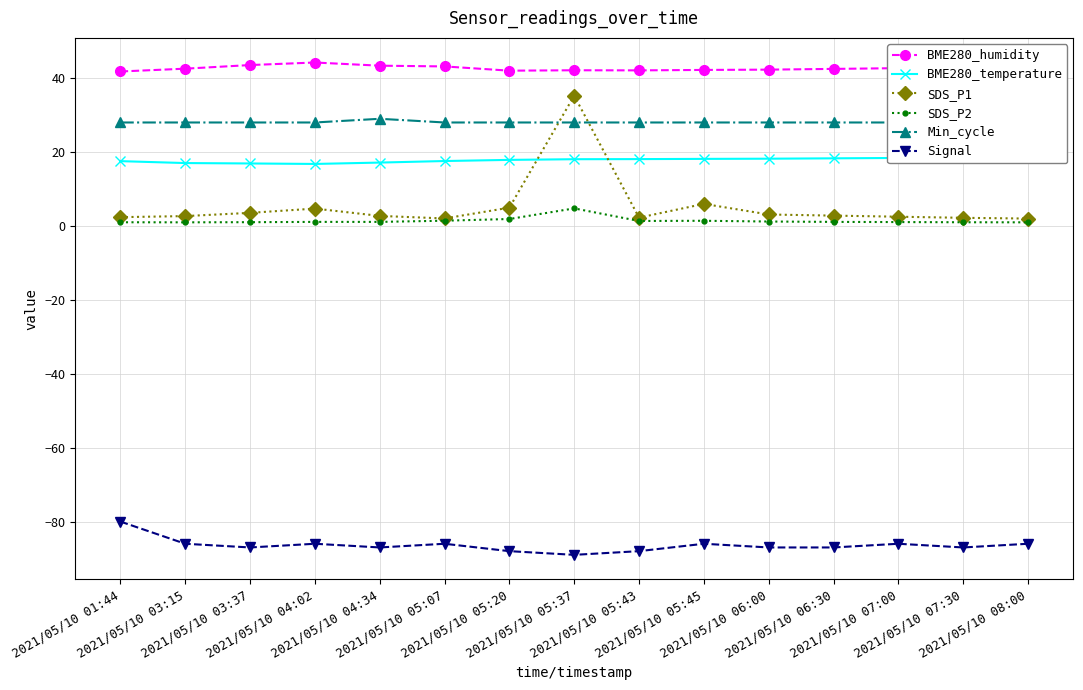

True or false: Min_cycle and Signal intersect in this chart.

False